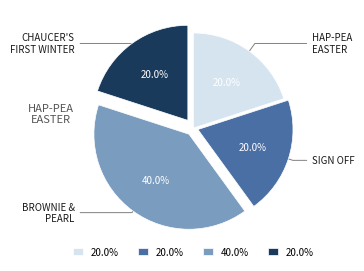

How many slices are in this pie chart?

4